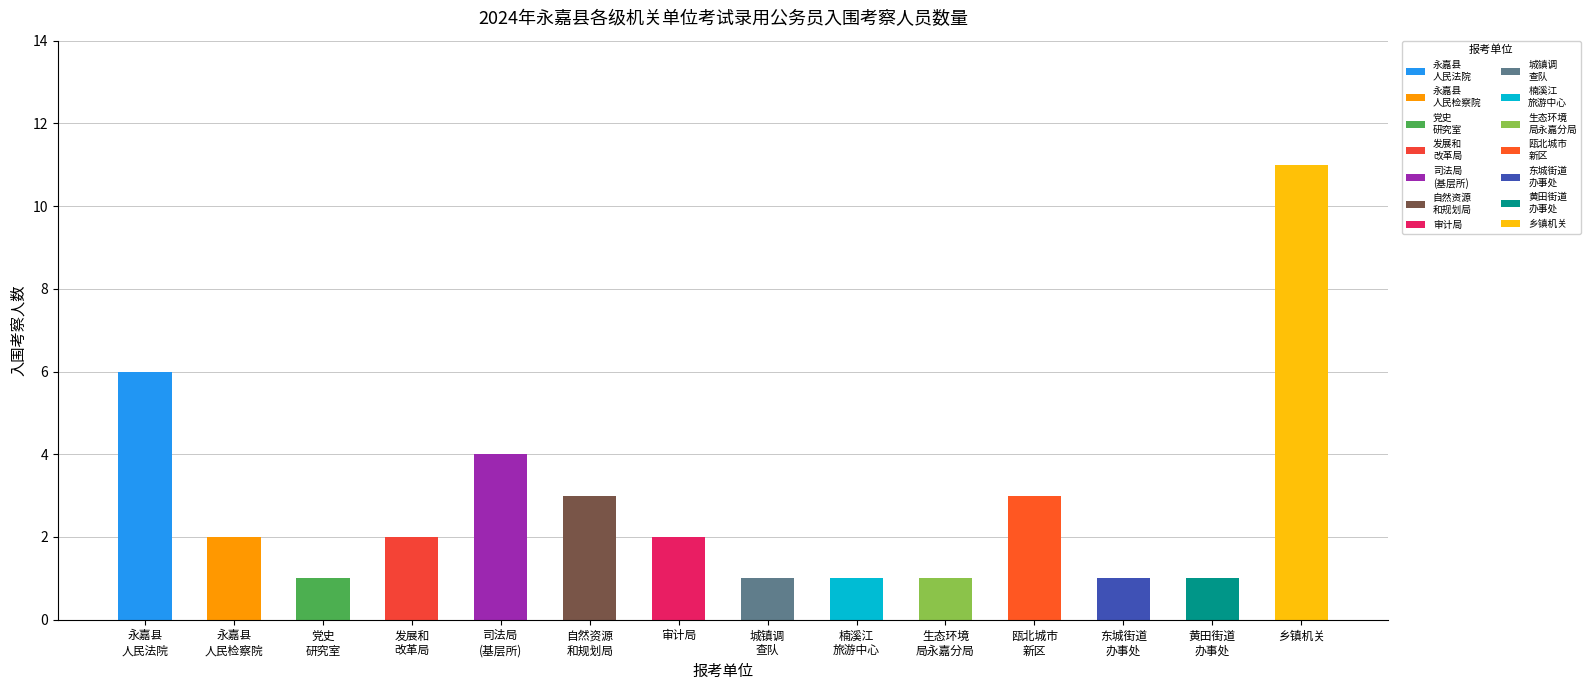

Where is the data nearest to the value 6?

永嘉县 人民法院